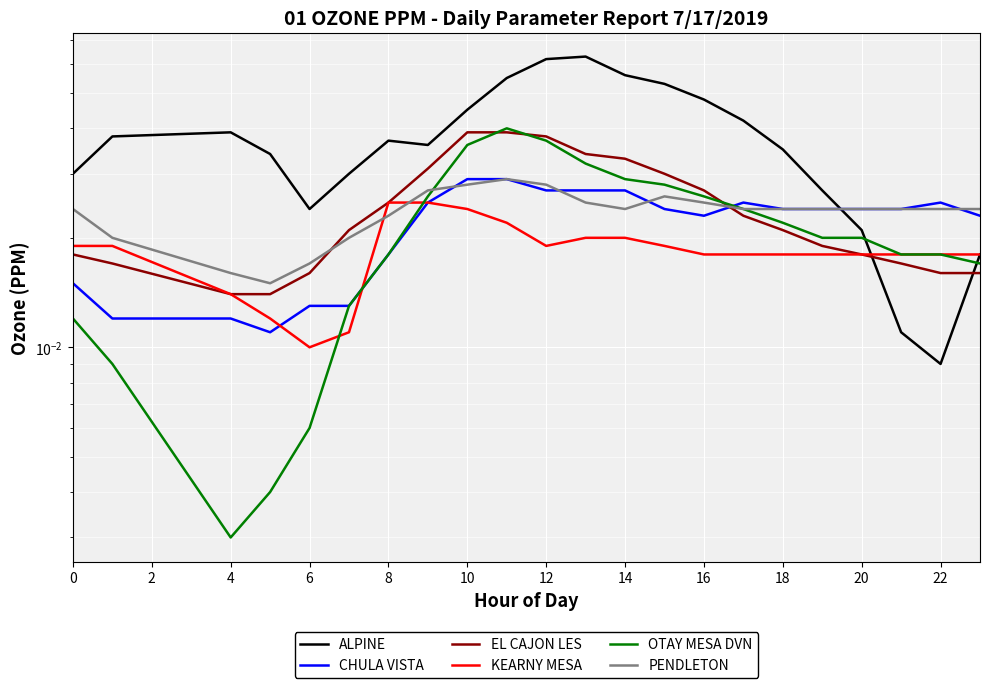

Between 6 and 16, which is larger?

16